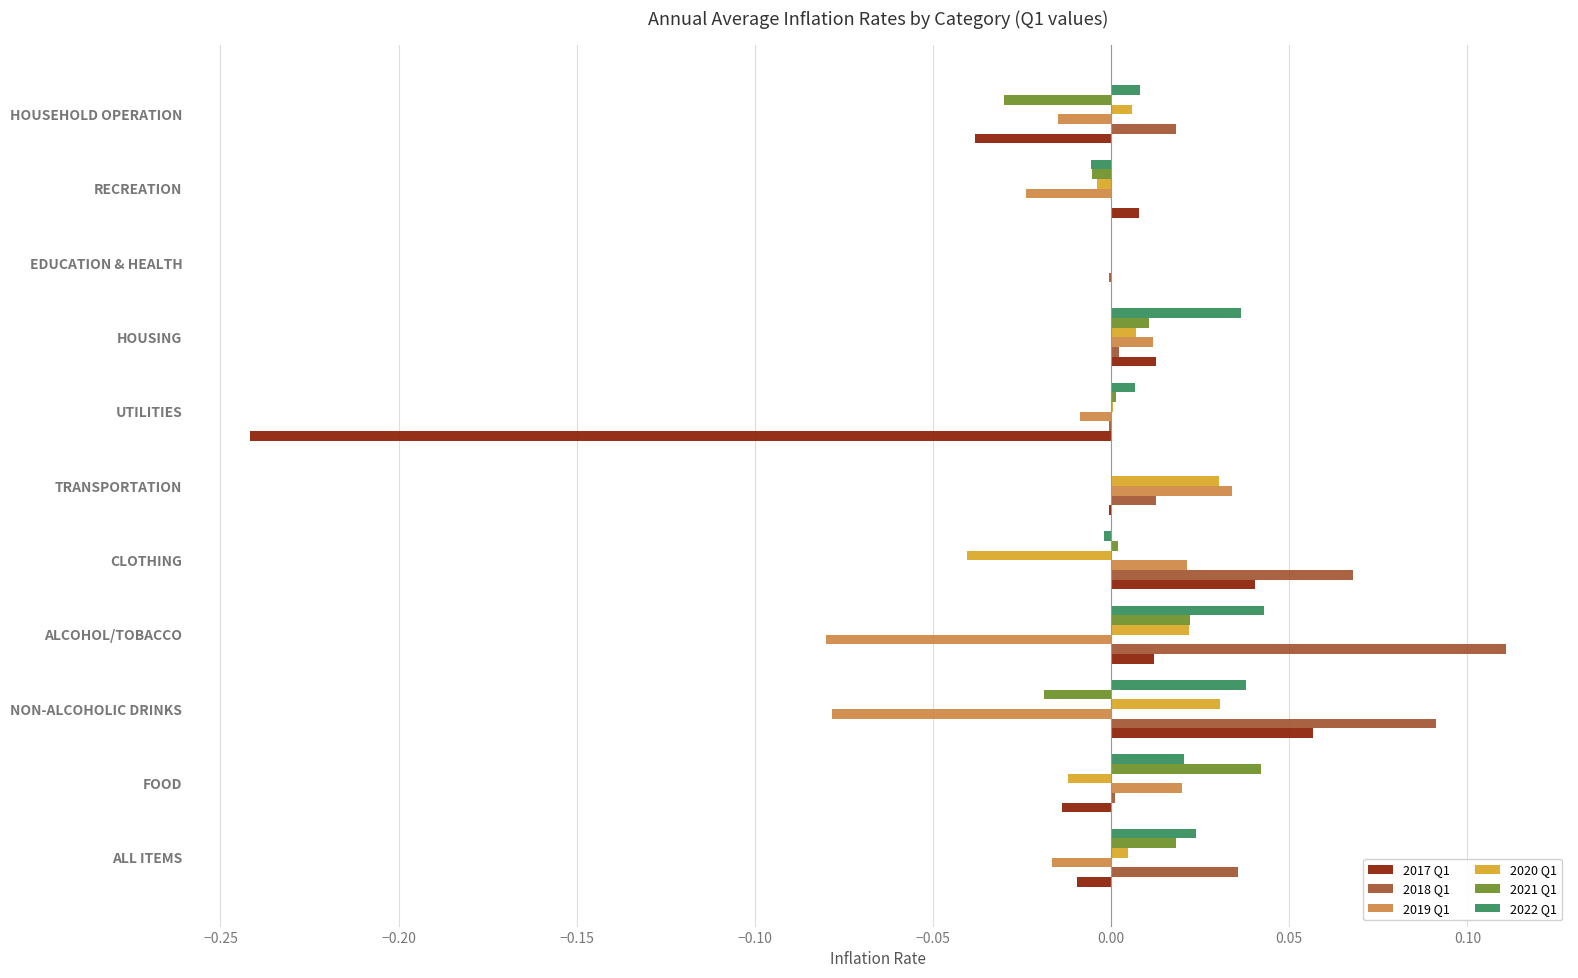

Is the value of 2022 Q1 at EDUCATION & HEALTH greater than the value of 2021 Q1 at HOUSING?

No